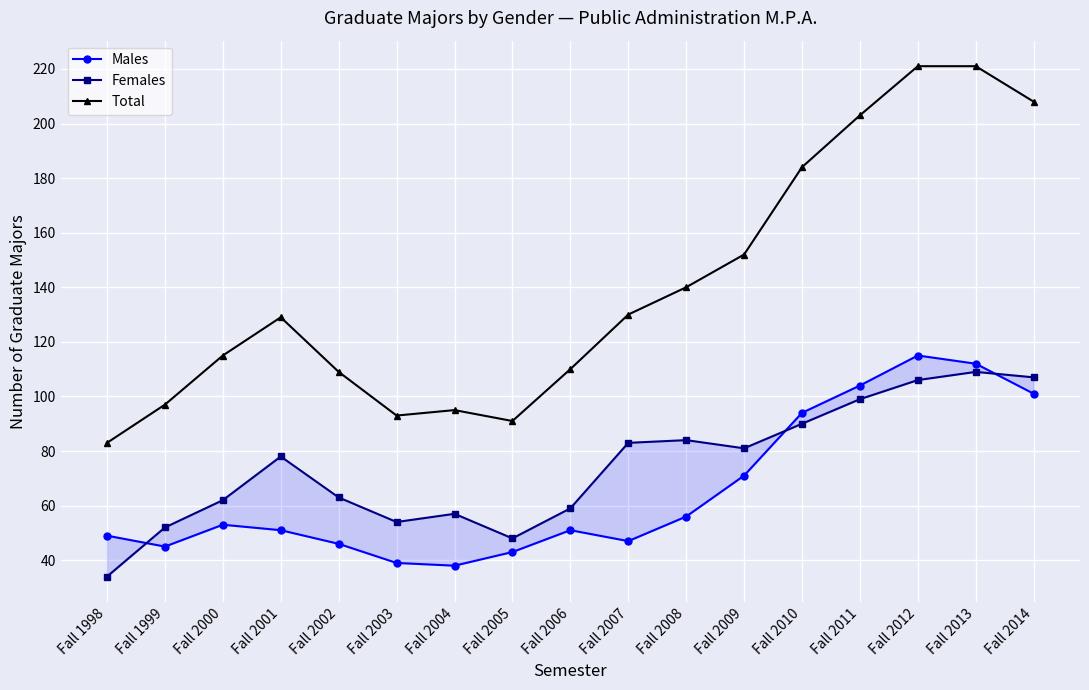

List the series in order of their peak value, lowest first.

Females, Males, Total